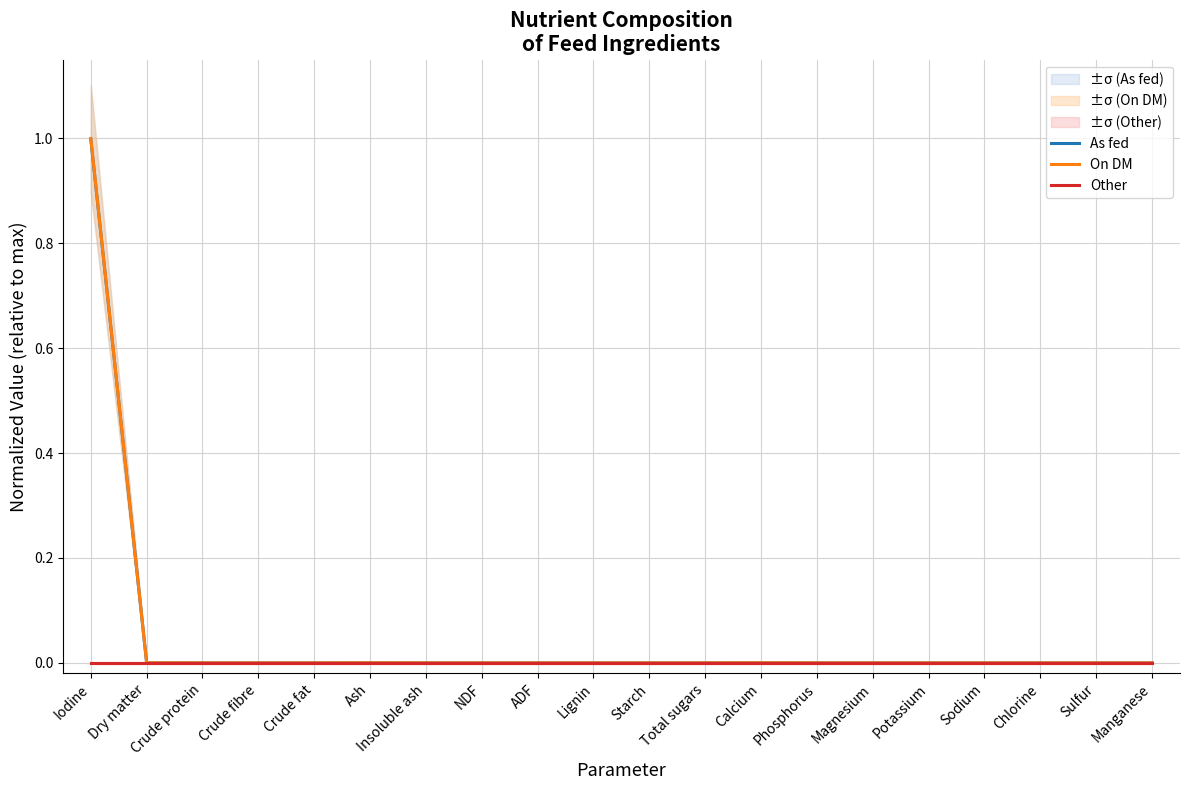

What is the label of the 5th point from the left?

Crude fat